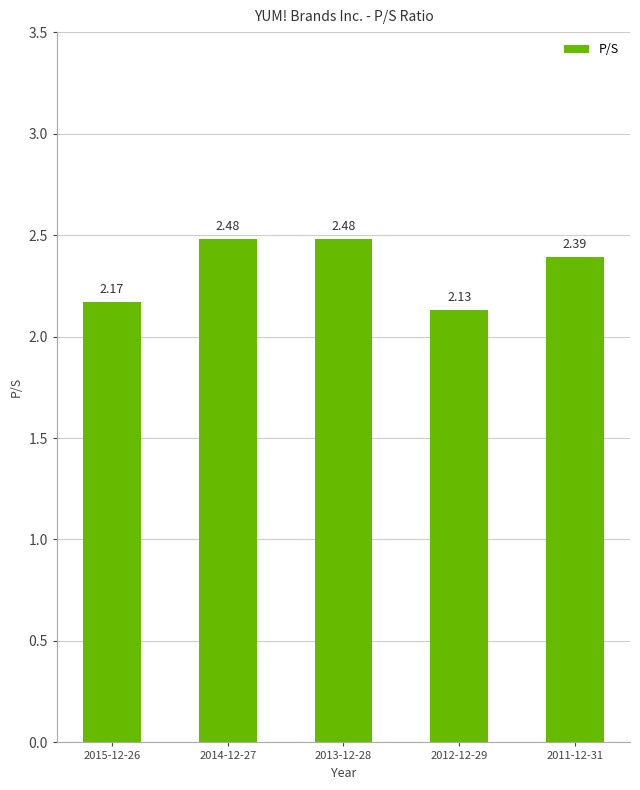

What is the sum of the values at 2015-12-26 and 2011-12-31?

4.6